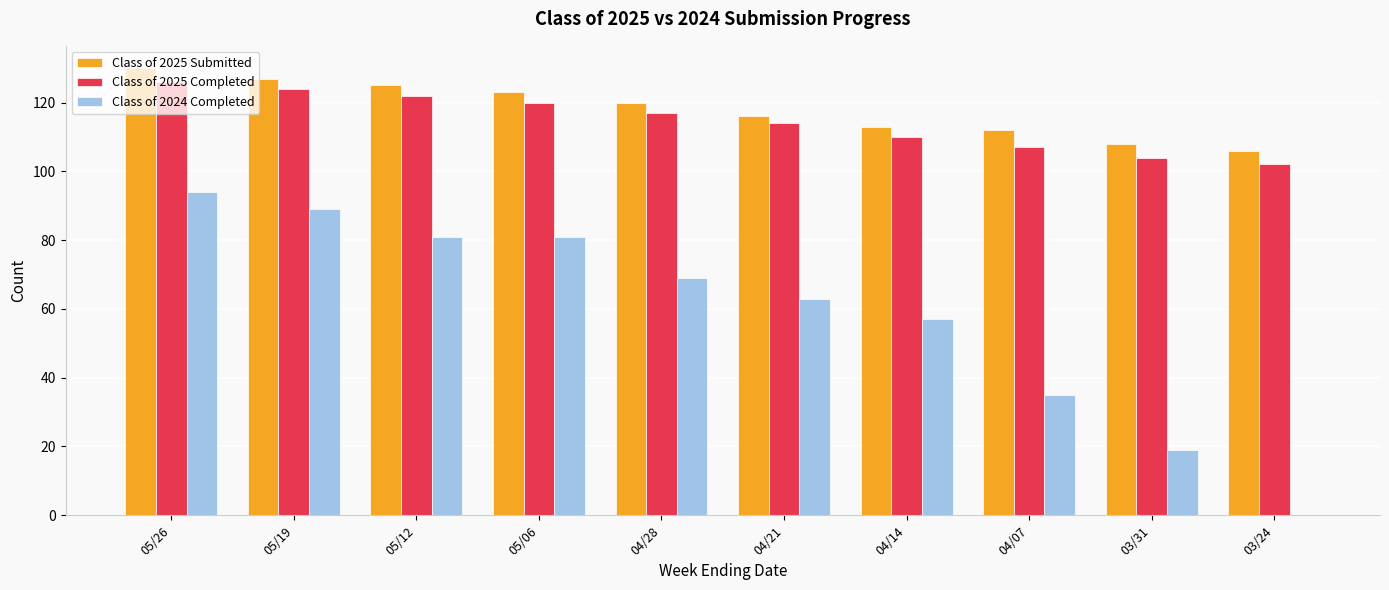

The Class of 2025 Submitted series shows 157 at 04/21. True or false?

False